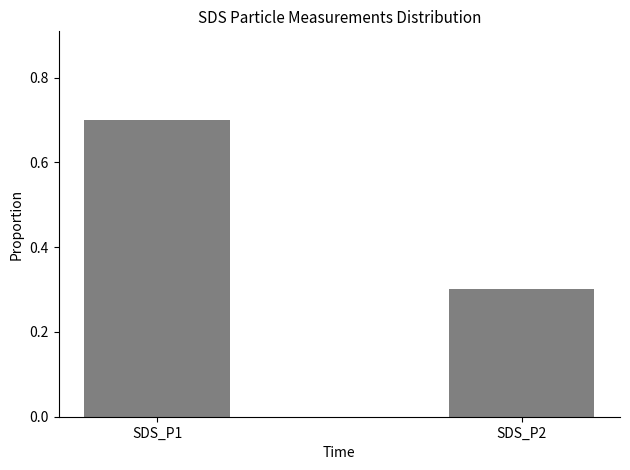

Reading left to right, what are all the values shown in this chart?

SDS_P1=0.7	SDS_P2=0.3